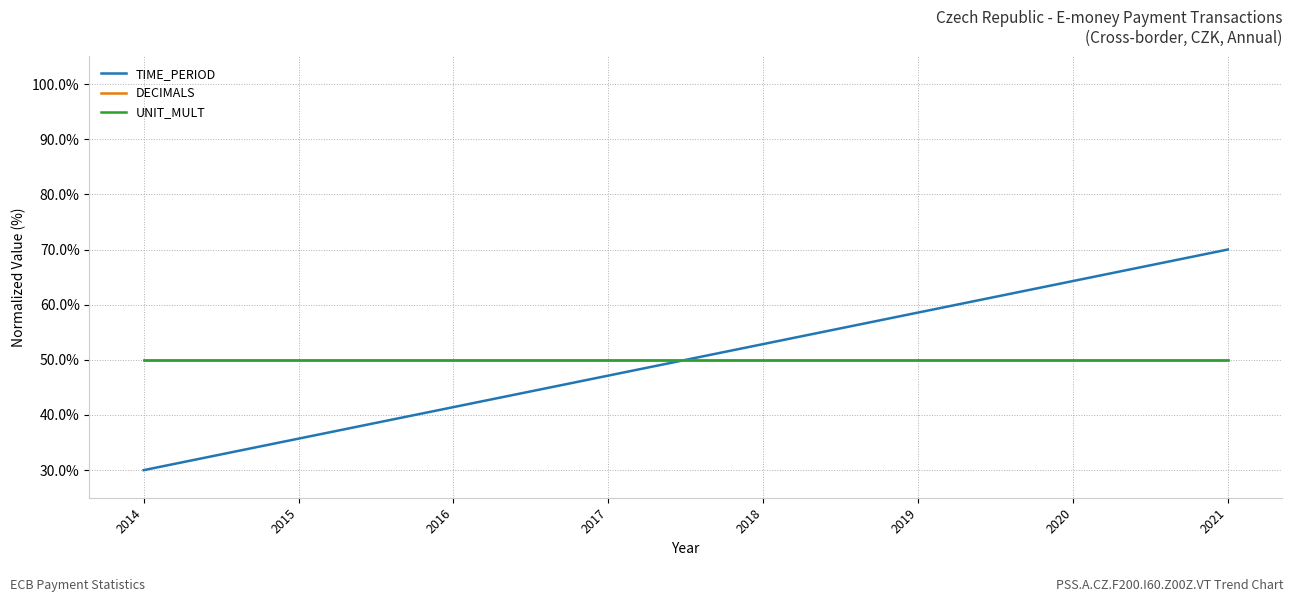

Where is TIME_PERIOD nearest to the value 0?

2014